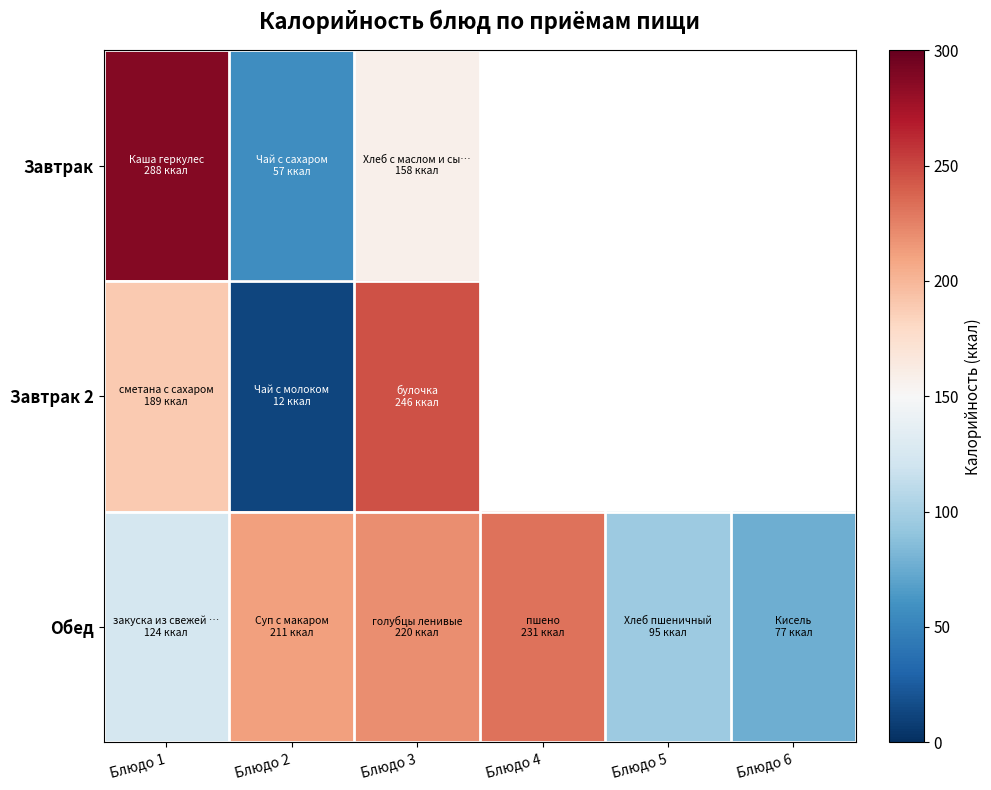

What is the maximum value for Завтрак?

288.0